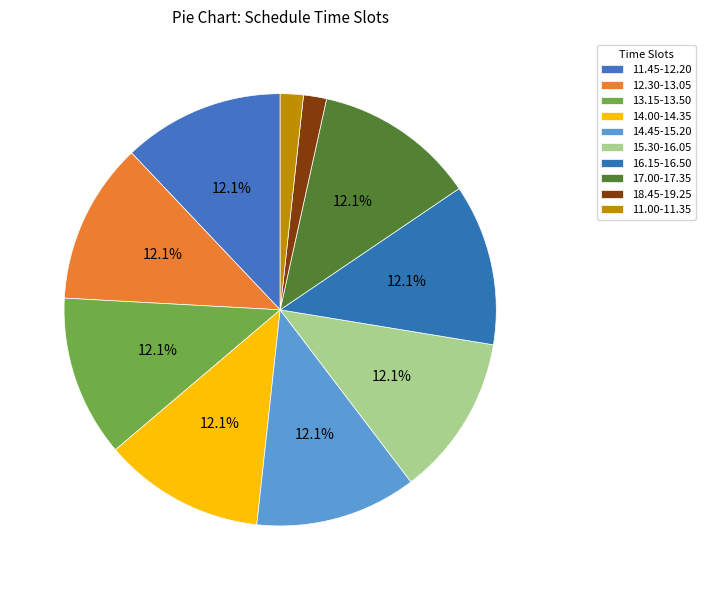

To the nearest percent, what portion does 15.30-16.05 represent?

12%